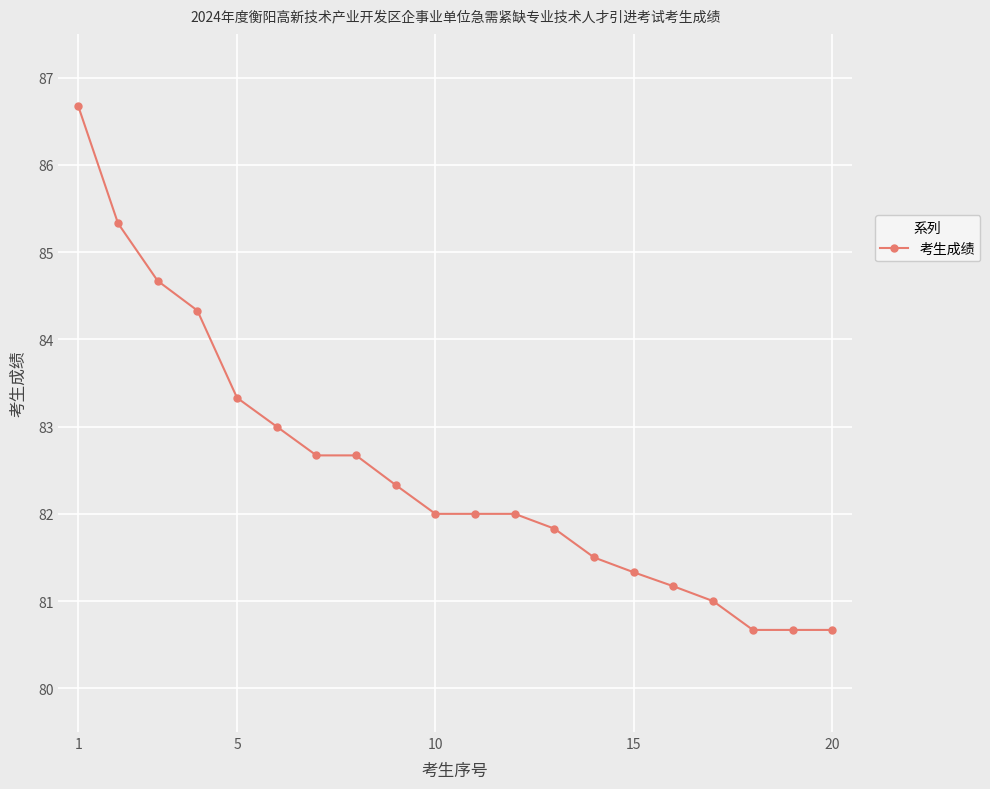

True or false: there are more than 2 points higher than both neighbors.

False